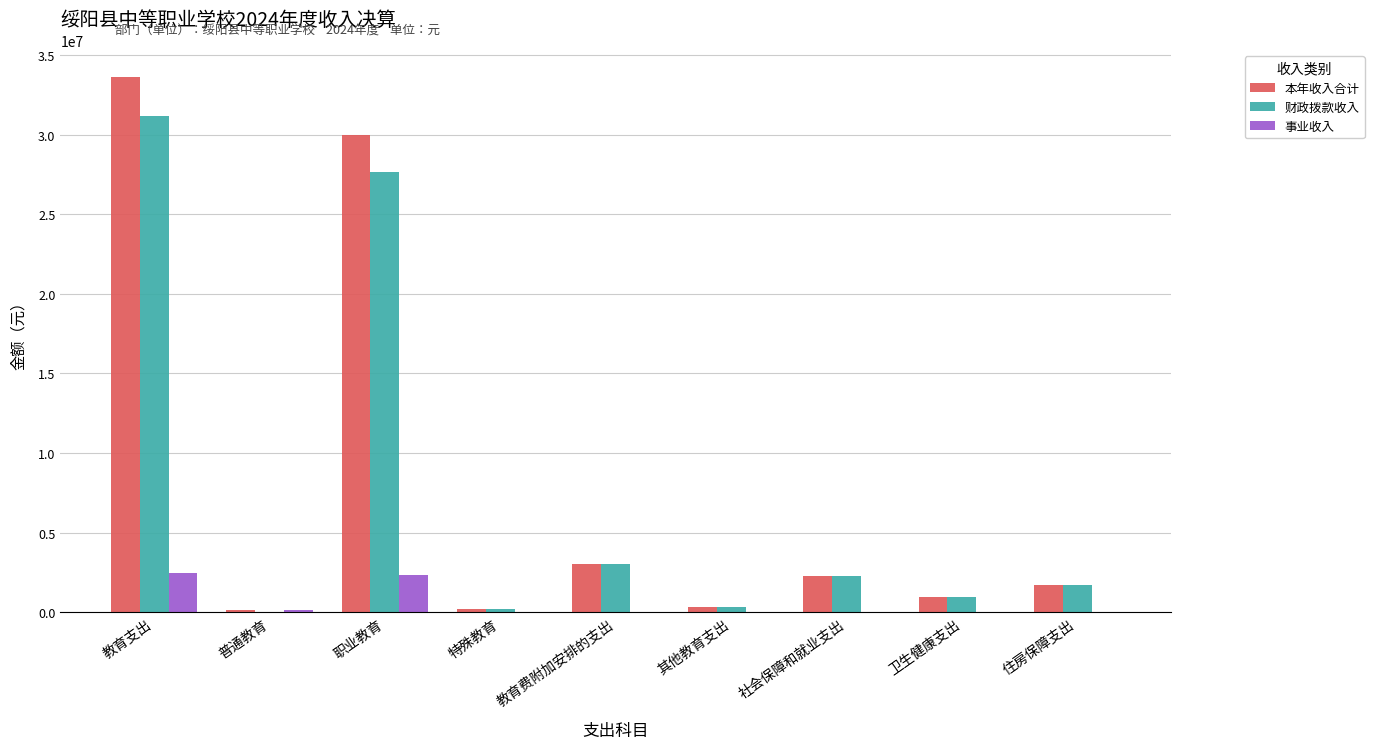

Where is 本年收入合计 nearest to the value 16887622?

职业教育